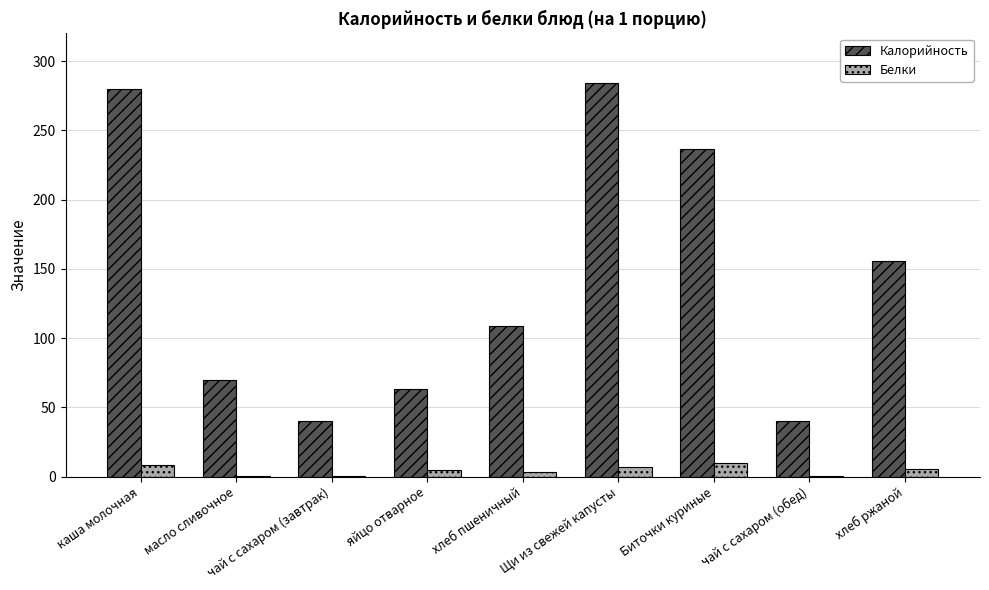

The Калорийность series shows 63.0 at яйцо отварное. True or false?

True